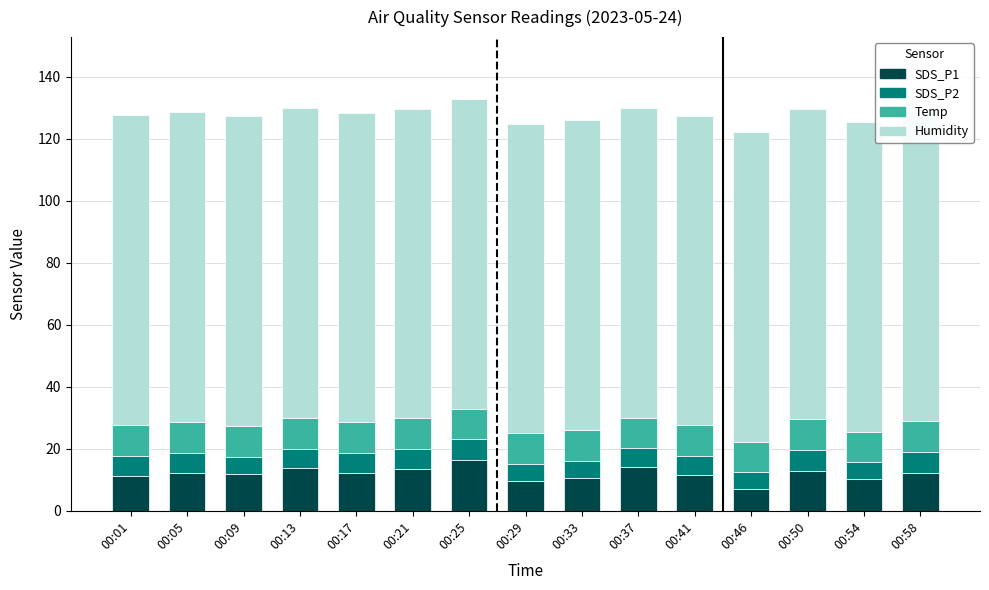

The Humidity series shows 24.6 at 00:50. True or false?

False